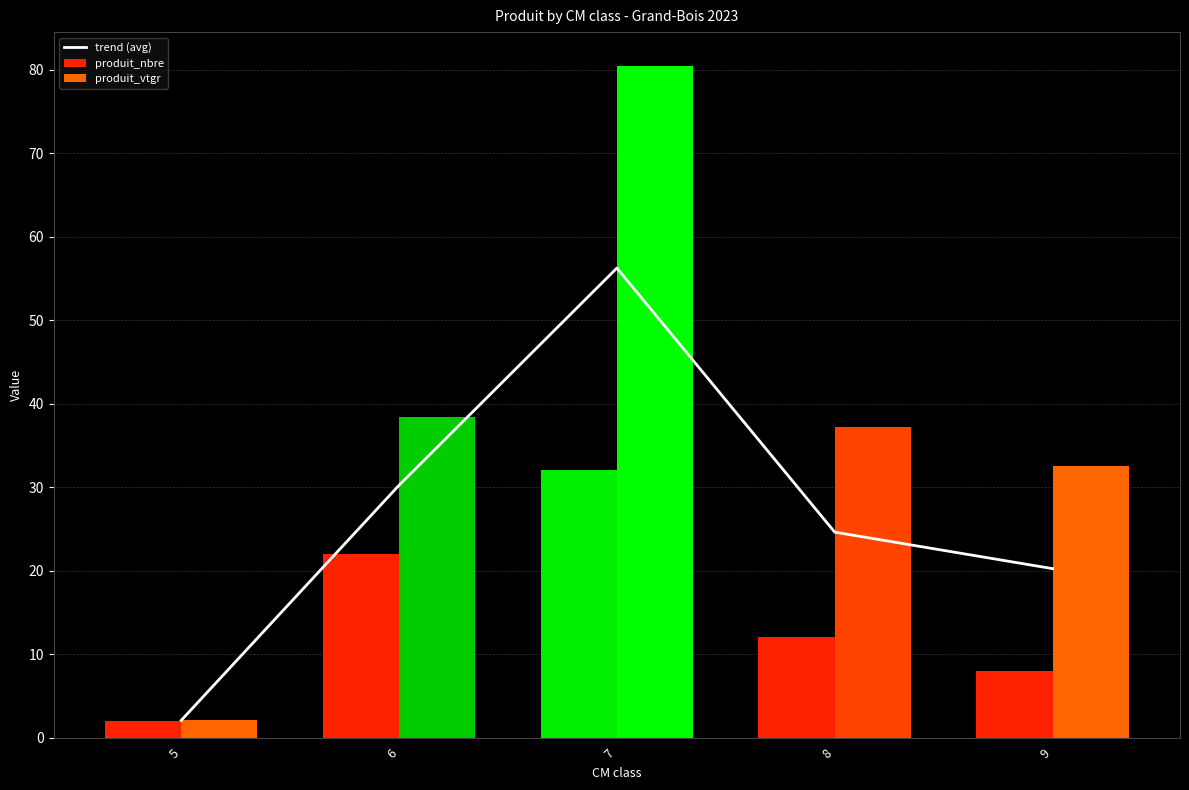

True or false: produit_vtgr has a value of 38.5 at 6.

True